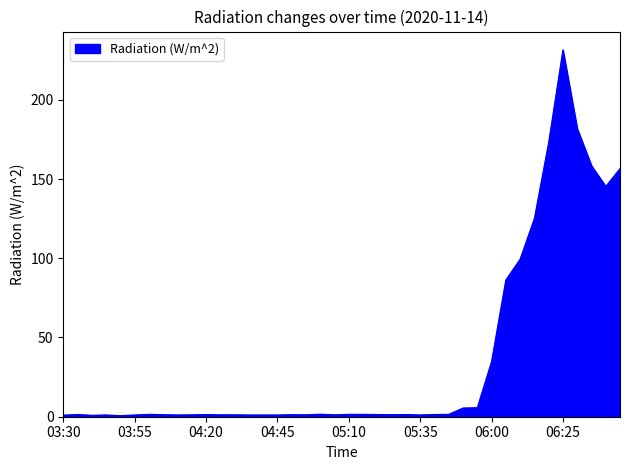

How many points are lower than both their immediate neighbors (excluding endpoints)?

8